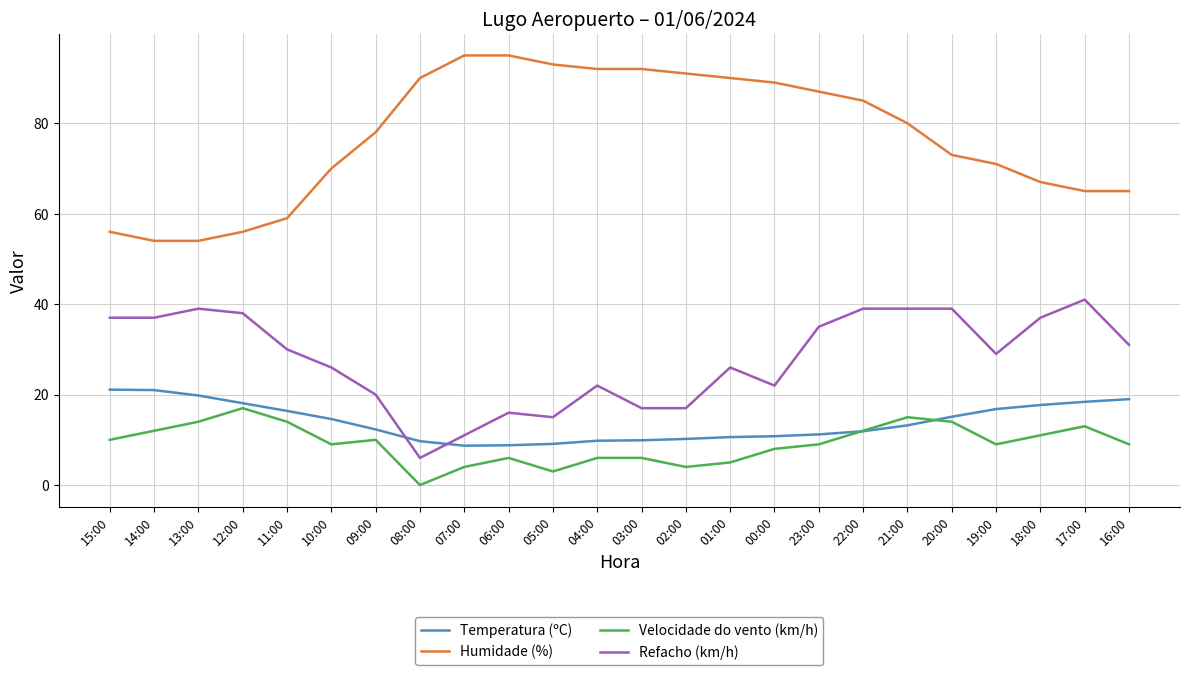

How many lines are shown in the chart?

4